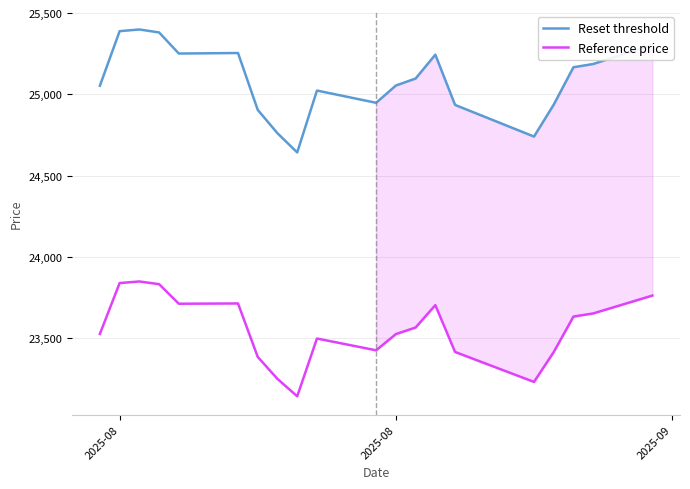

What is the greatest value displayed?

25399.2